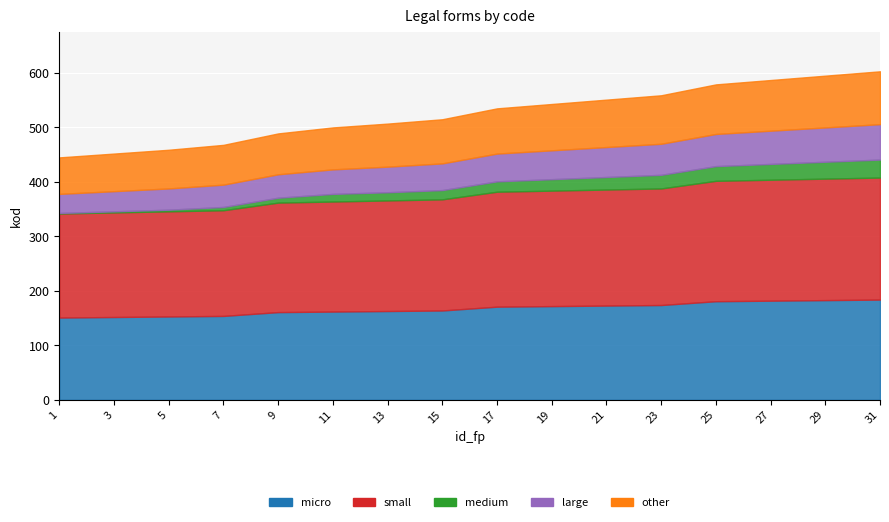

How many lines are shown in the chart?

5